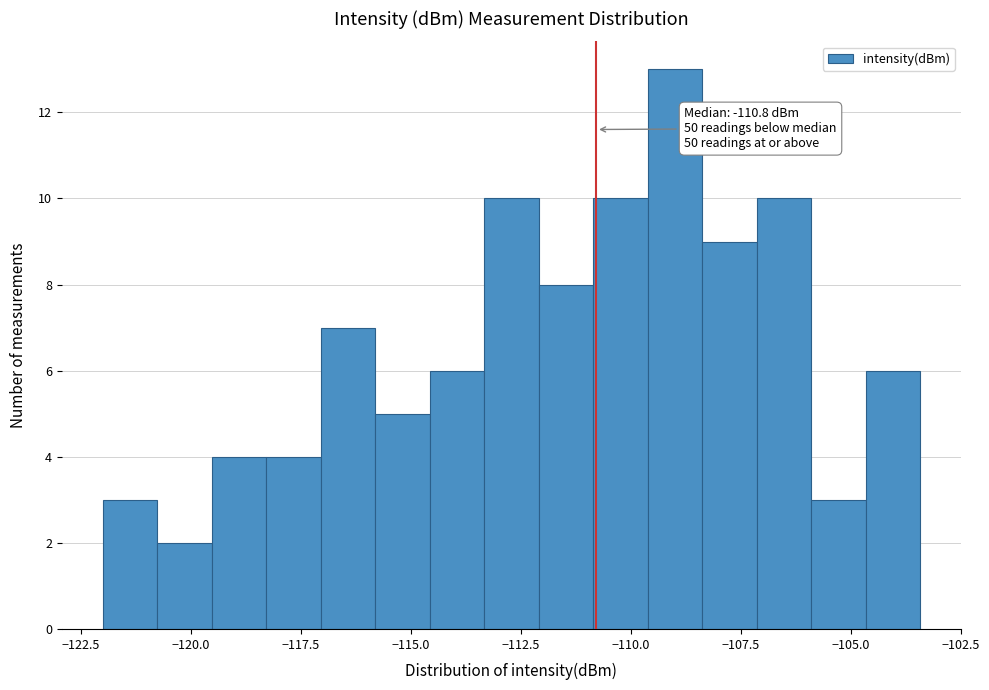

Read against the x-axis, roughly where is the centre of the tallest bar?

-109.0